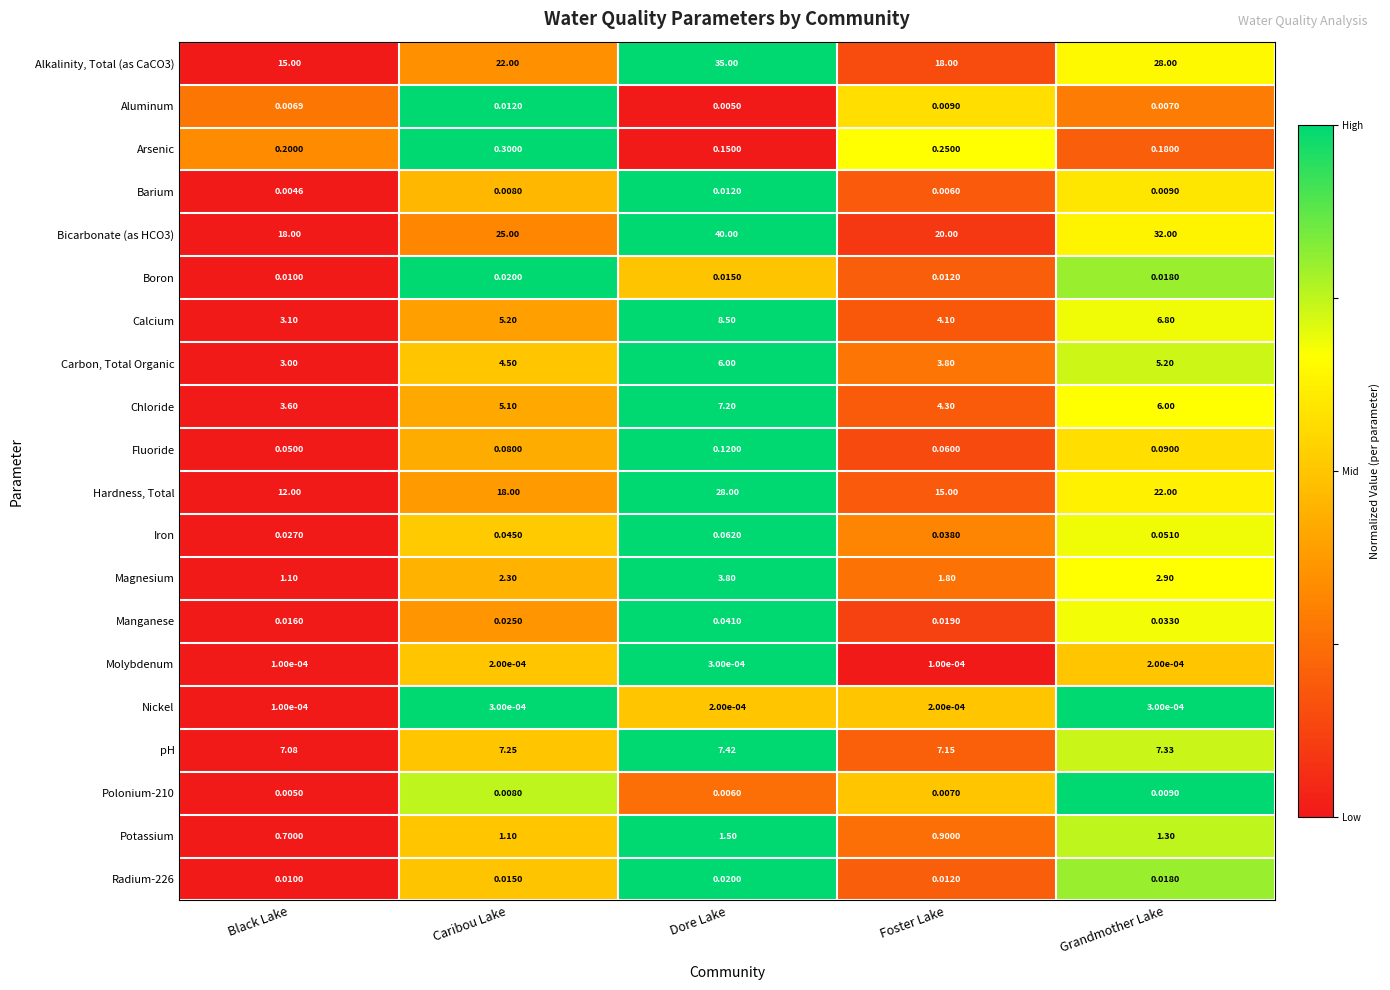

Which label corresponds to the largest value in the chart?

Dore Lake